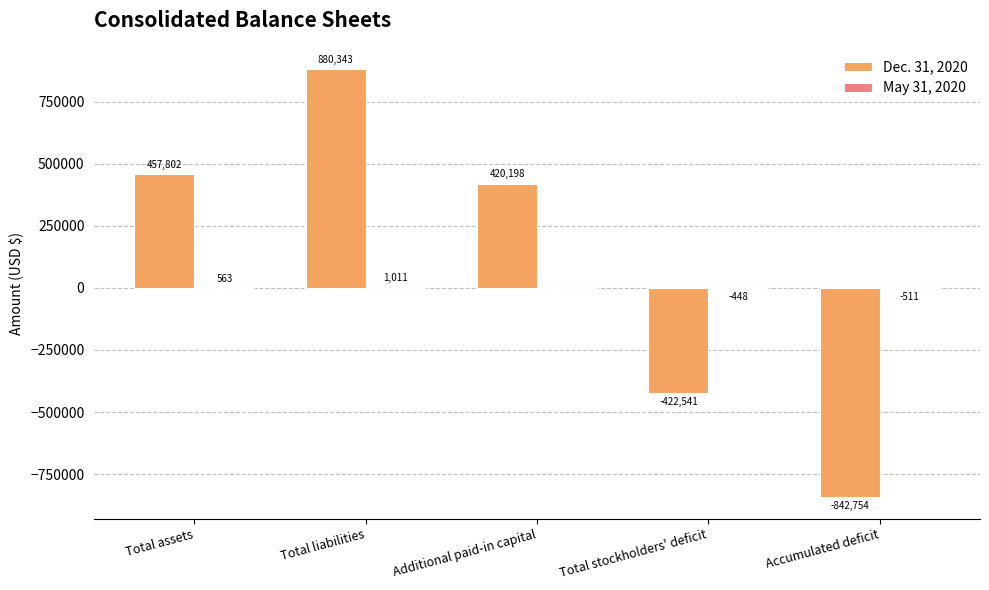

Which series changed the most between Additional paid-in capital and Total stockholders' deficit?

Dec. 31, 2020